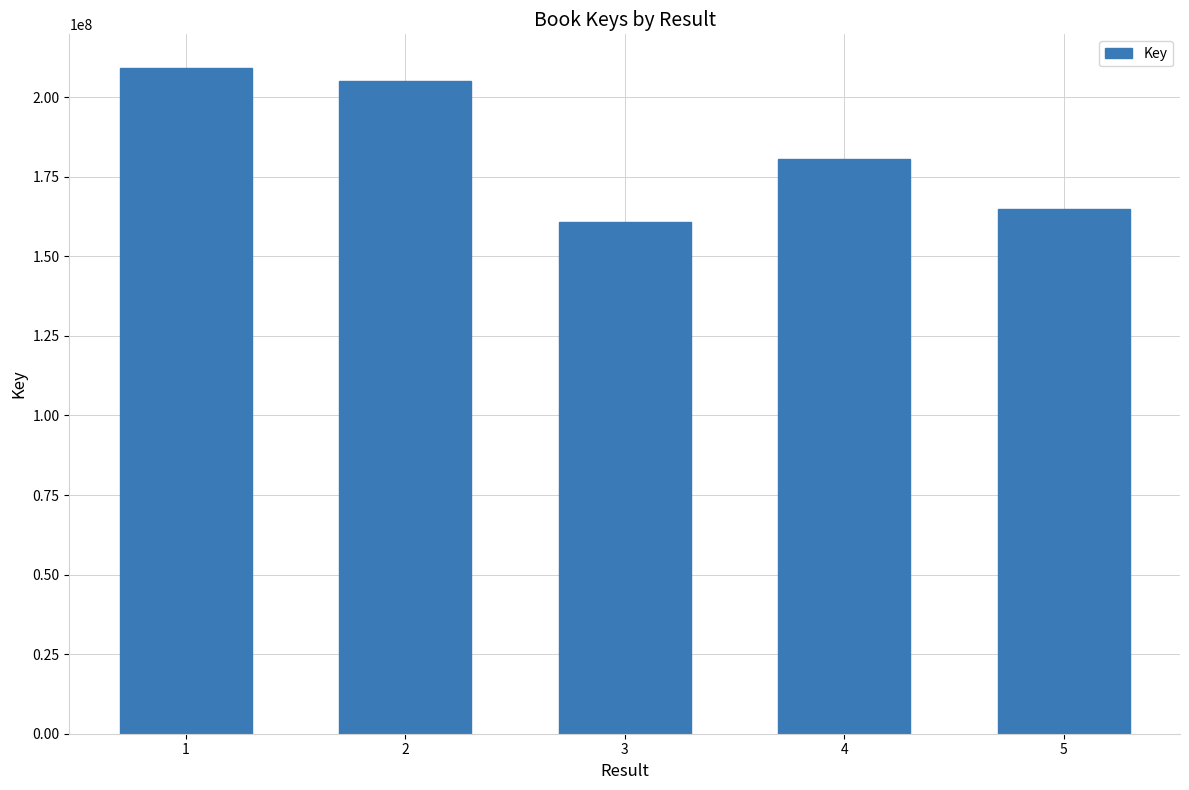

What is the change in value from 1 to 5?

-44267895